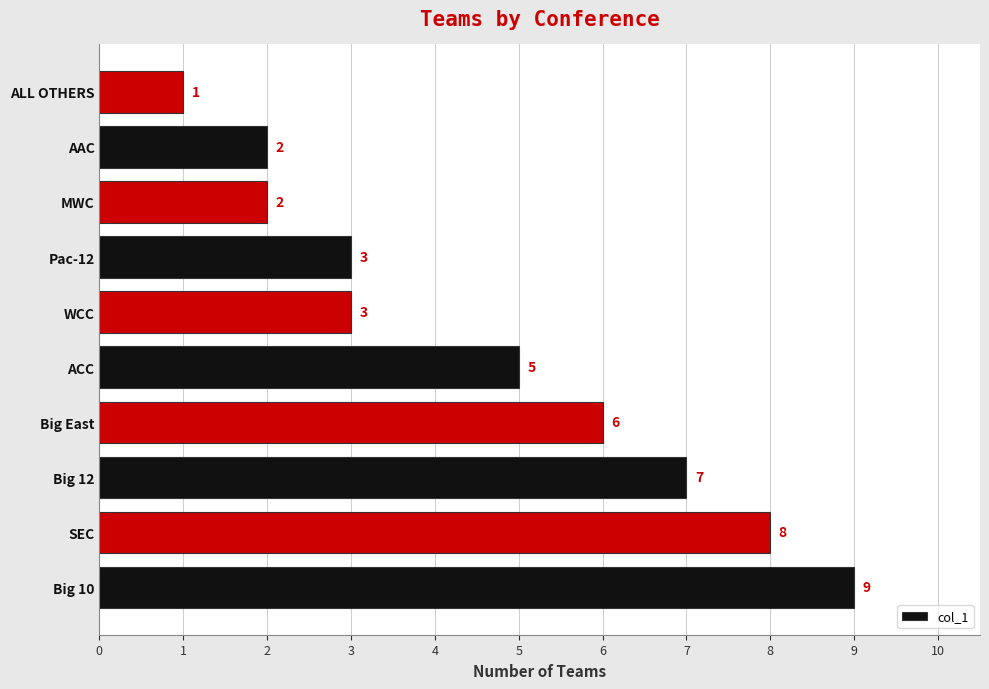

Reading bottom to top, list all the values displayed in this chart.

Big 10=9	SEC=8	Big 12=7	Big East=6	ACC=5	WCC=3	Pac-12=3	MWC=2	AAC=2	ALL OTHERS=1